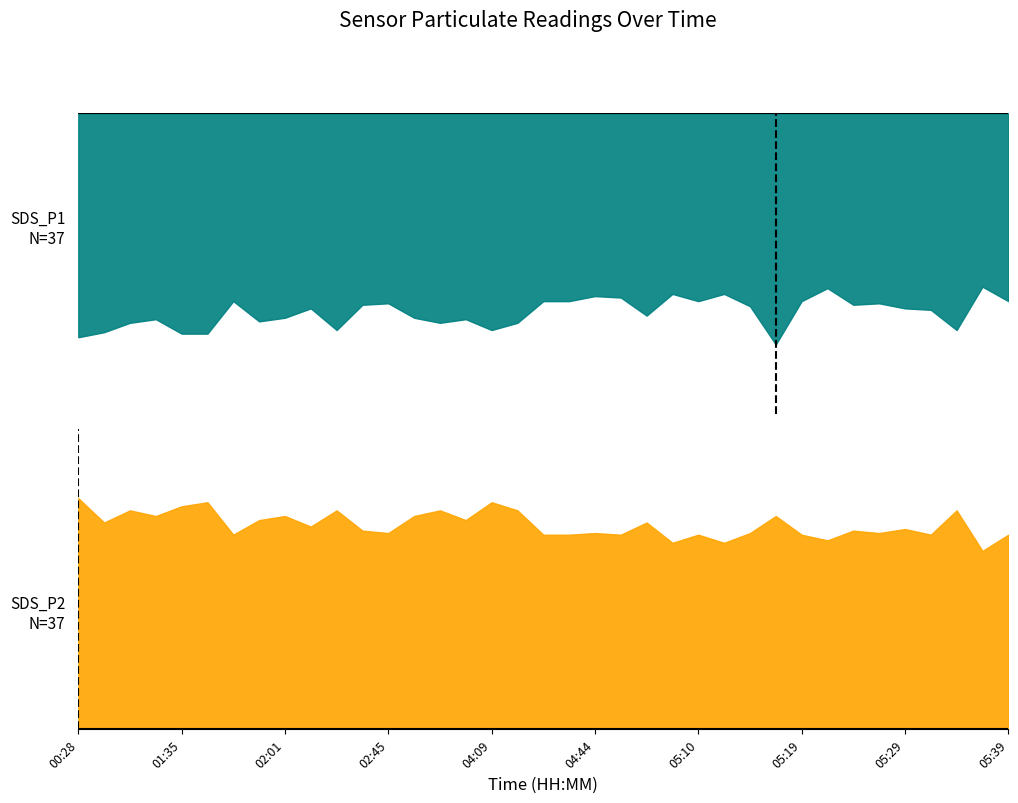

What is the value of the SDS_P2 point at the 27th from the left?

2.4